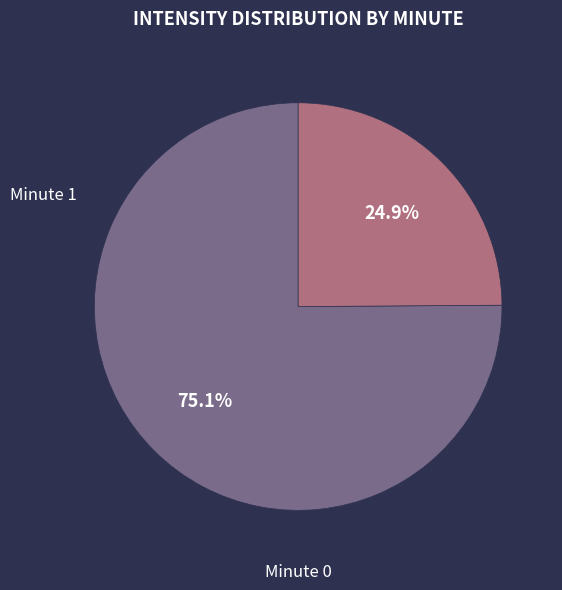

What is the ratio of the value at Minute 1 to the value at Minute 0?

0.3